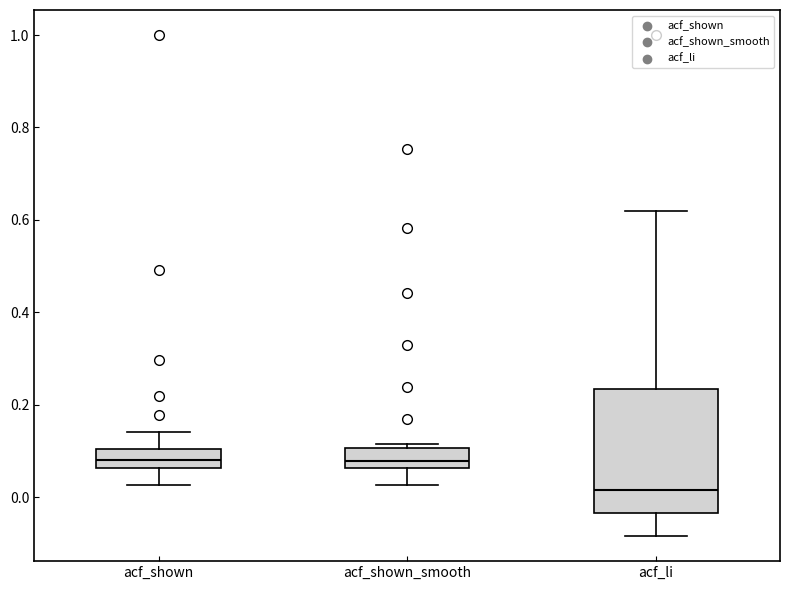

Reading left to right, transcribe this box plot: for each box, give where its median line is, the range the box spans, and where its two whiskers end, as read against the y-axis. The values are not printed on the chart, so give them approximately, as read against the axis.

acf_shown: median 0.08, box 0.06 to 0.10, whiskers 0.02 to 0.14
acf_shown_smooth: median 0.08, box 0.06 to 0.10, whiskers 0.02 to 0.12
acf_li: median 0.02, box -0.04 to 0.24, whiskers -0.08 to 0.62